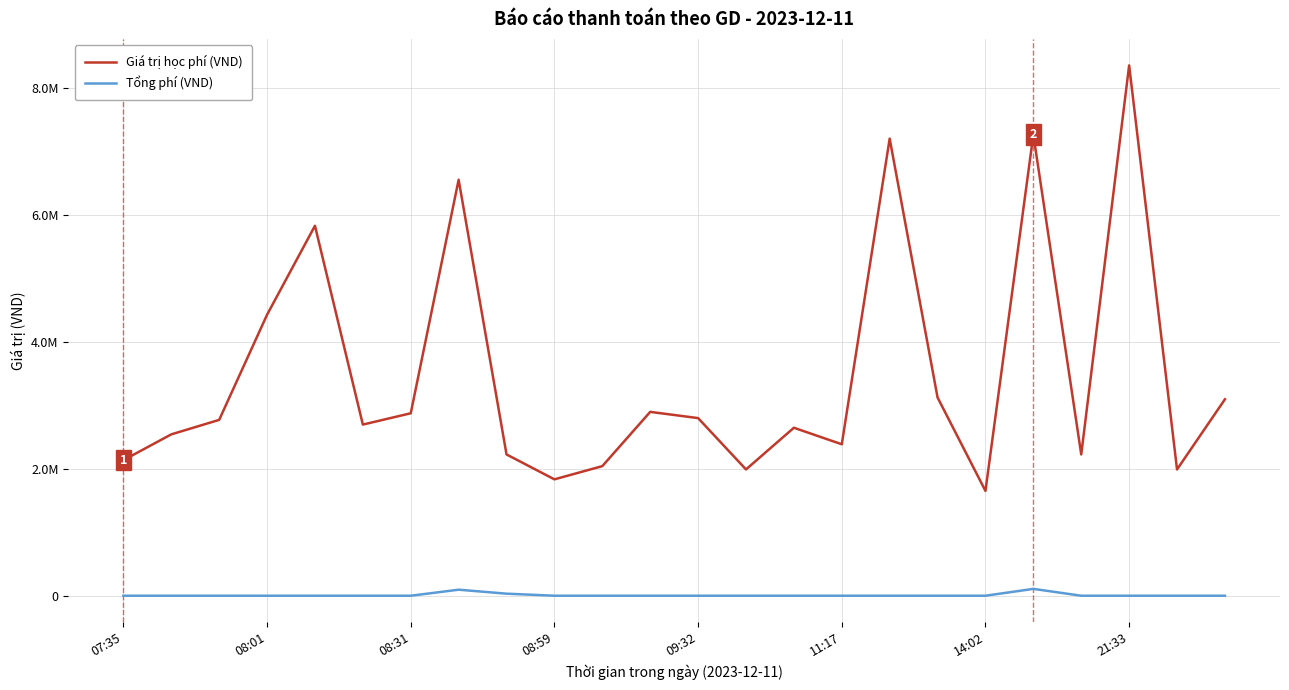

True or false: Tổng phí (VND) and Giá trị học phí (VND) cross at least once.

False